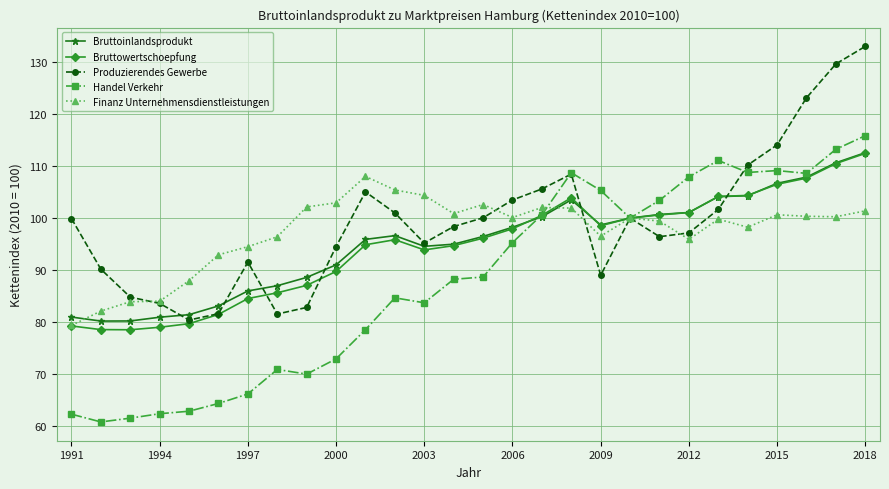

After their last crossing, which series has the higher values: Handel Verkehr or Bruttoinlandsprodukt?

Handel Verkehr